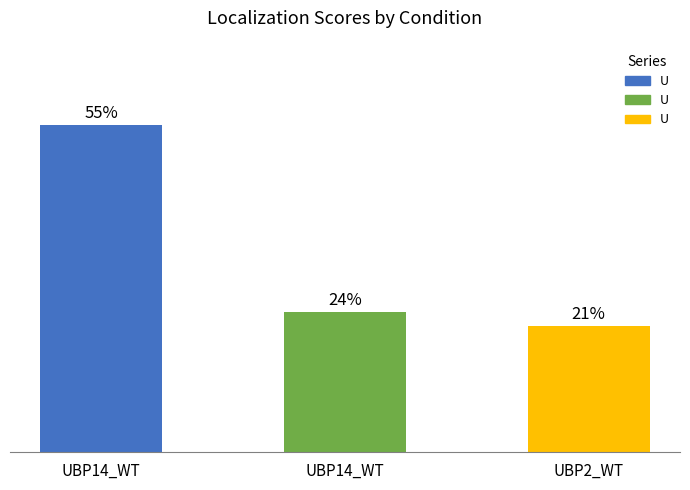

Are the bars horizontal?

No